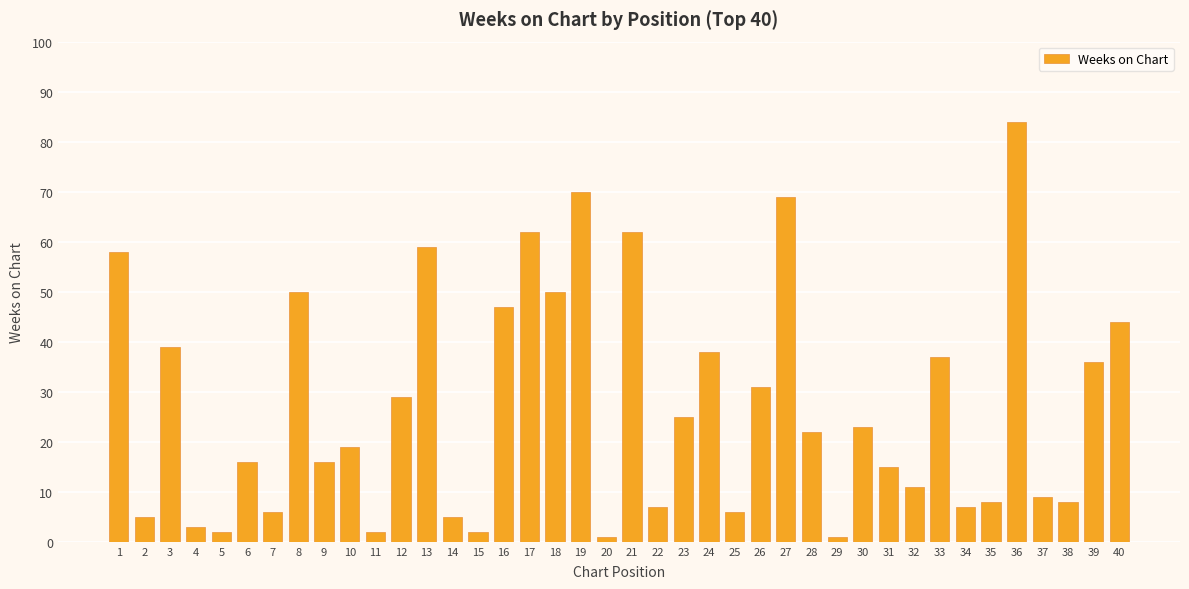

Are the bars horizontal?

No